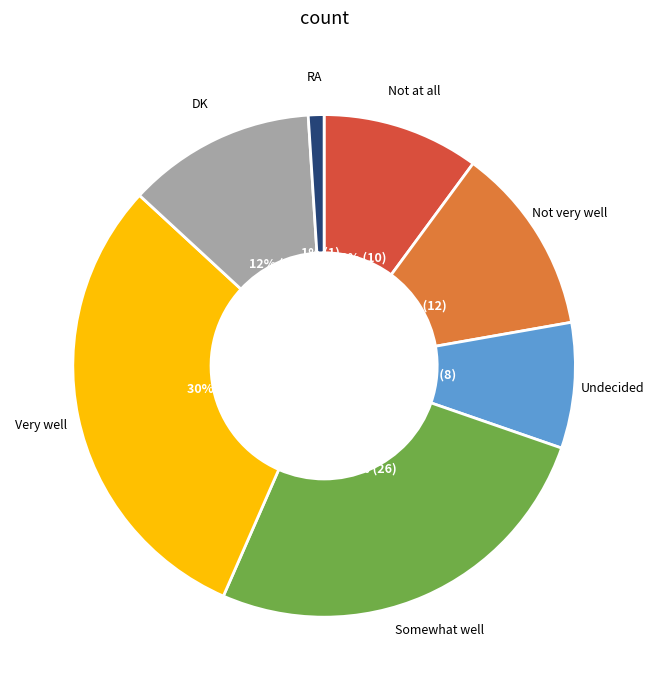

Which slice is the largest?

Very well